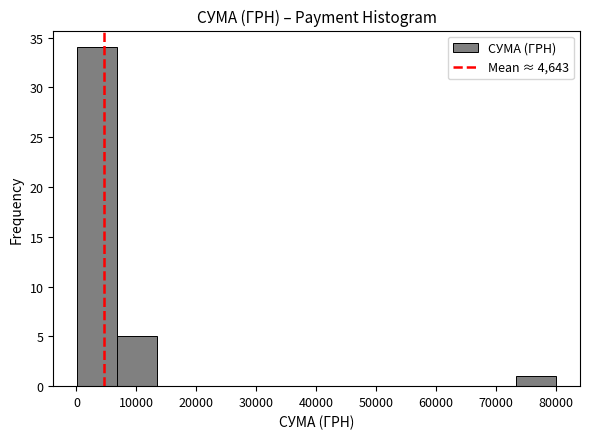

Reading left to right, transcribe this chart: for each bar, give the range it covers on the x-axis and its height. Neither the bar edges nor the heights are printed on the chart, so give them approximately, as read against the axes.

0 to 7000: 34
7000 to 13000: 5
13000 to 20000: 0
20000 to 27000: 0
27000 to 33000: 0
33000 to 40000: 0
40000 to 47000: 0
47000 to 53000: 0
53000 to 60000: 0
60000 to 67000: 0
67000 to 73000: 0
73000 to 80000: 1